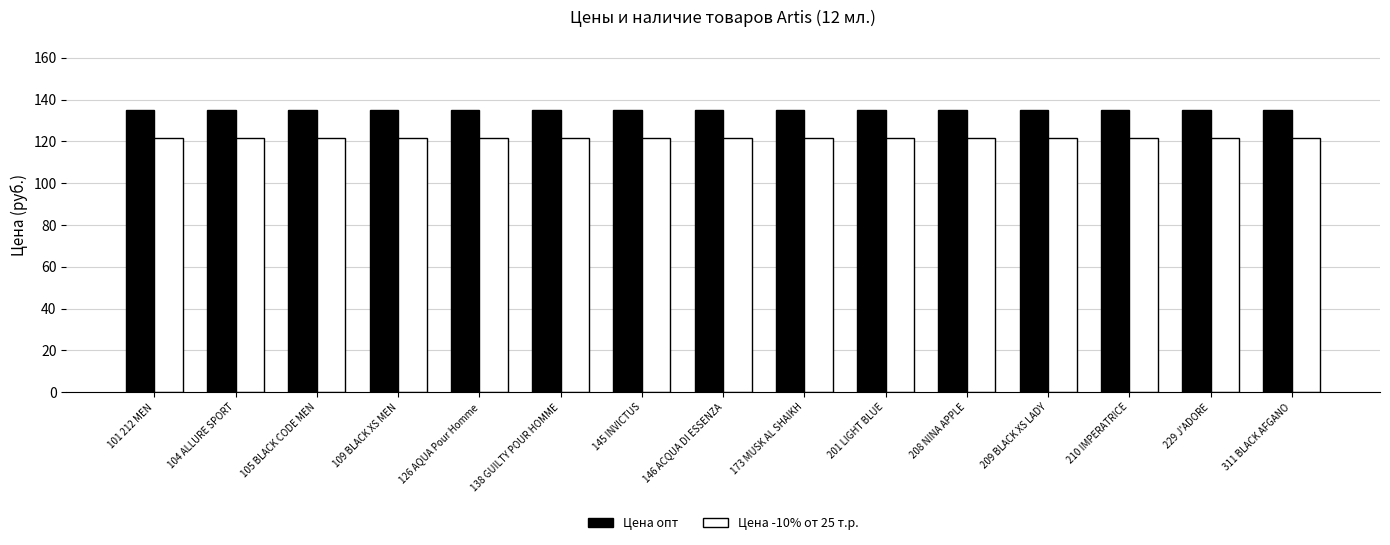

Is the value of Цена -10% от 25 т.р. at 208 NINA APPLE greater than the value of Цена опт at 138 GUILTY POUR HOMME?

No